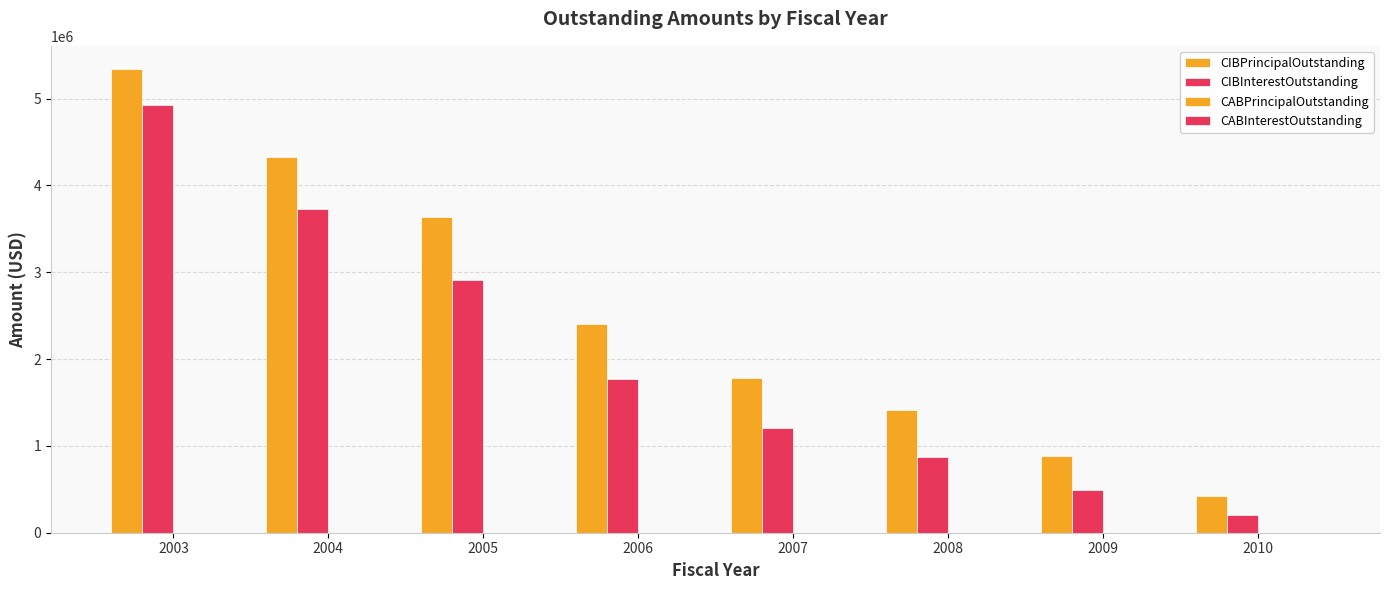

What is the spread (max minus min) of values at 2006?

628800